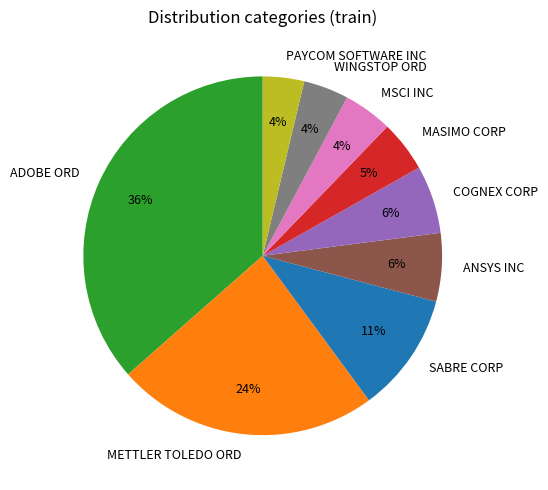

How many segments does this pie chart have?

9